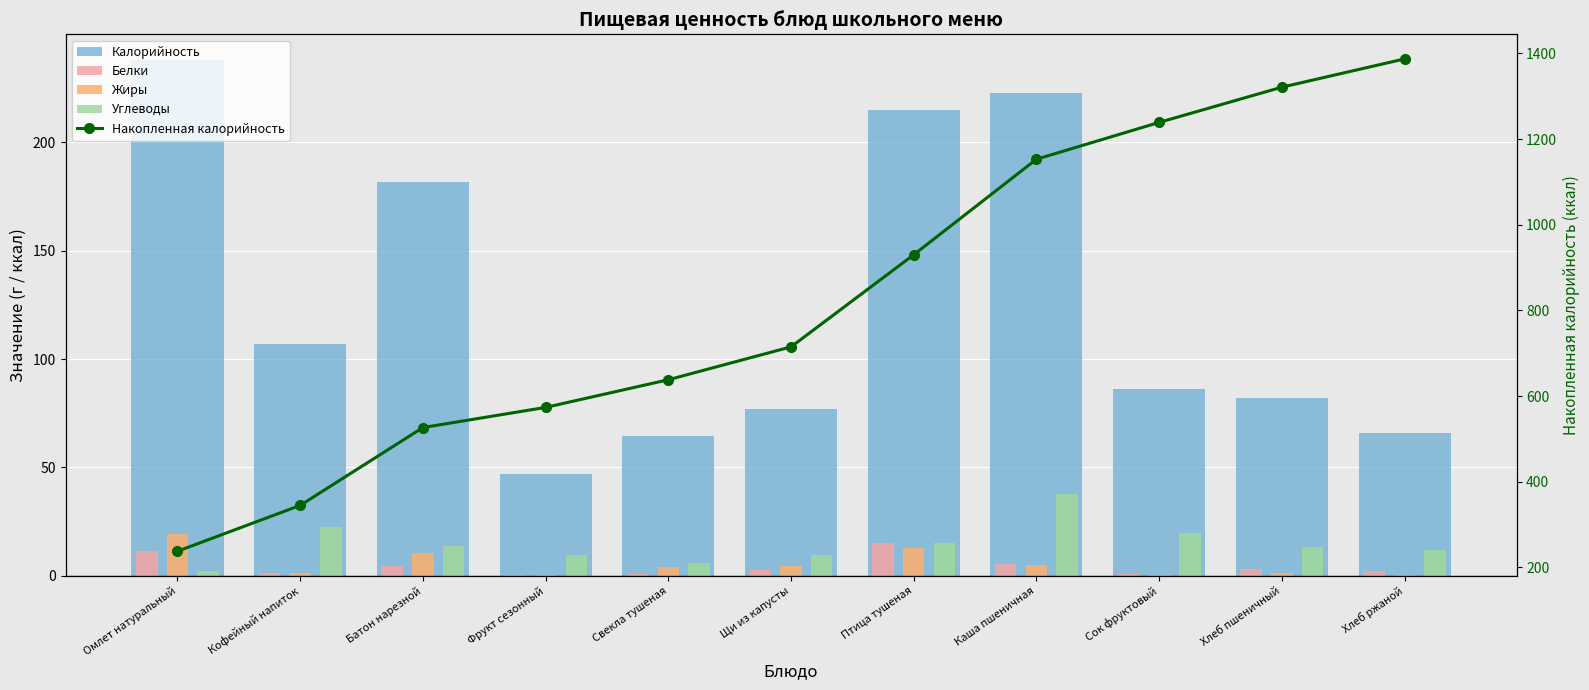

At which label does Углеводы first exceed 13?

Кофейный напиток